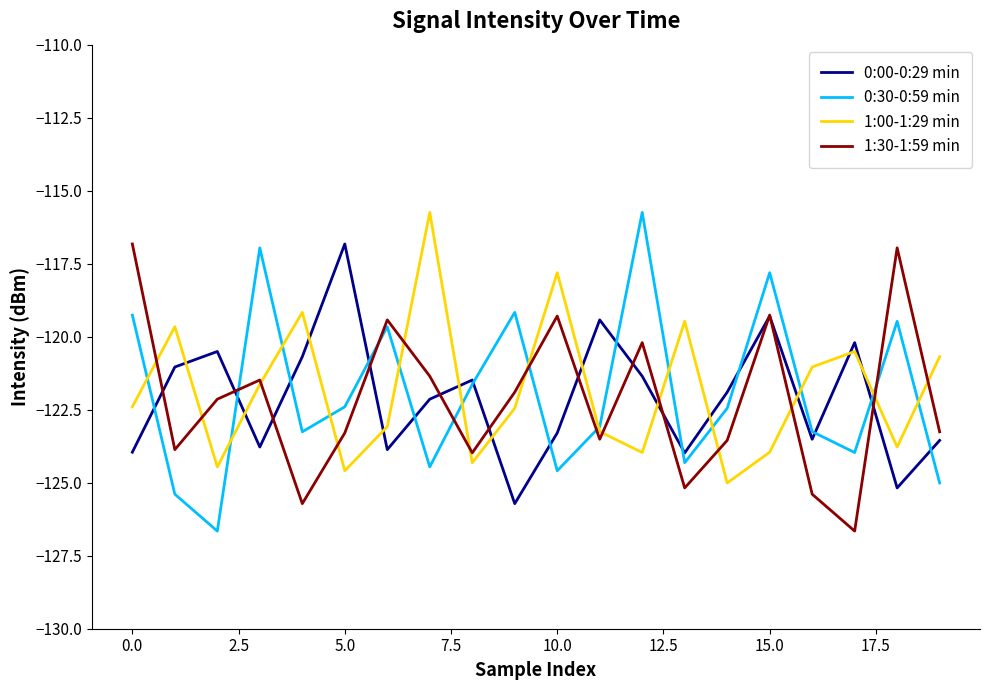

What is the minimum value shown in the chart?

-126.7